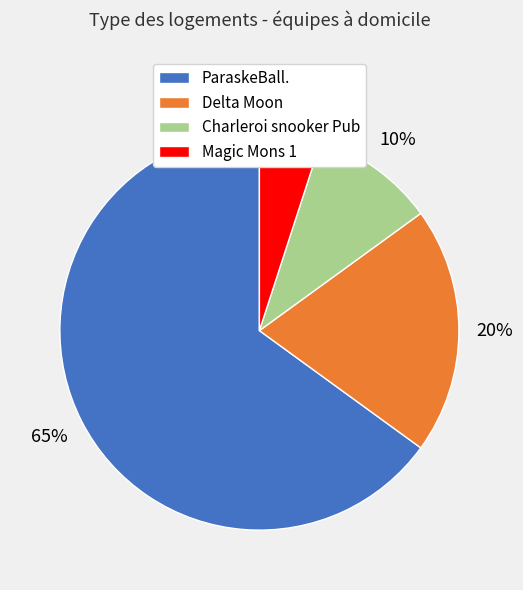

Approximately how many times larger is the value at Magic Mons 1 compared to Charleroi snooker Pub?

0.5